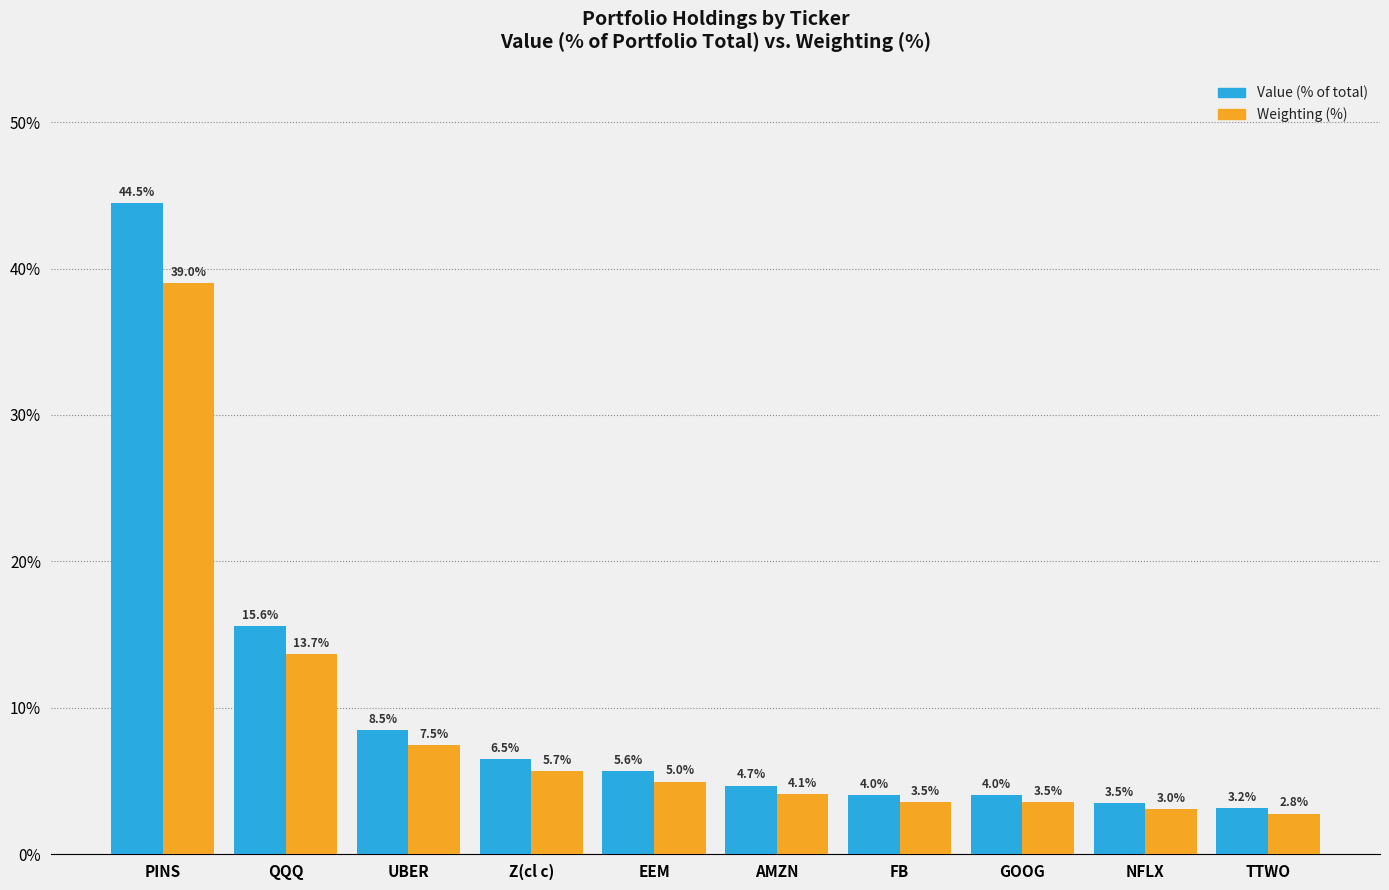

True or false: Weighting (%) has a value of 4.1 at AMZN.

True